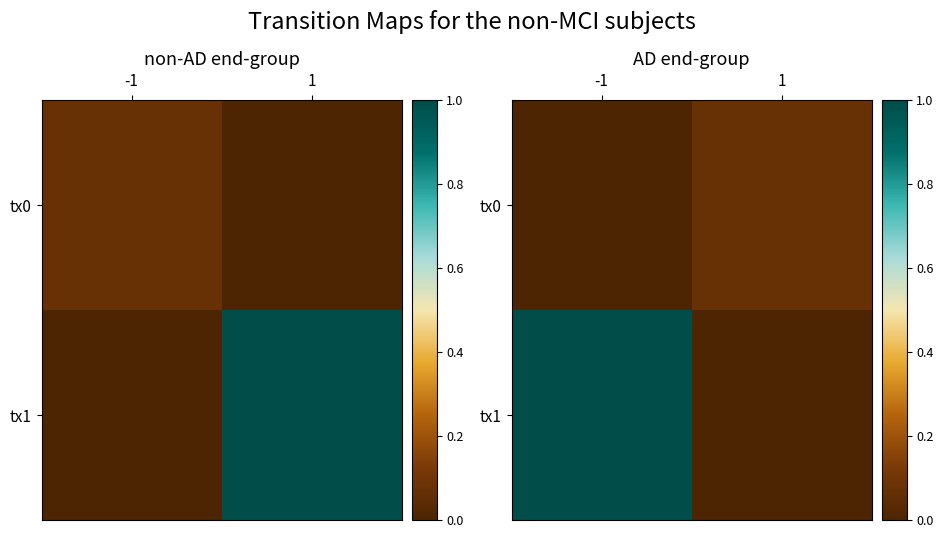

Is the value of tx0 at -1 greater than the value of tx1 at 1?

No